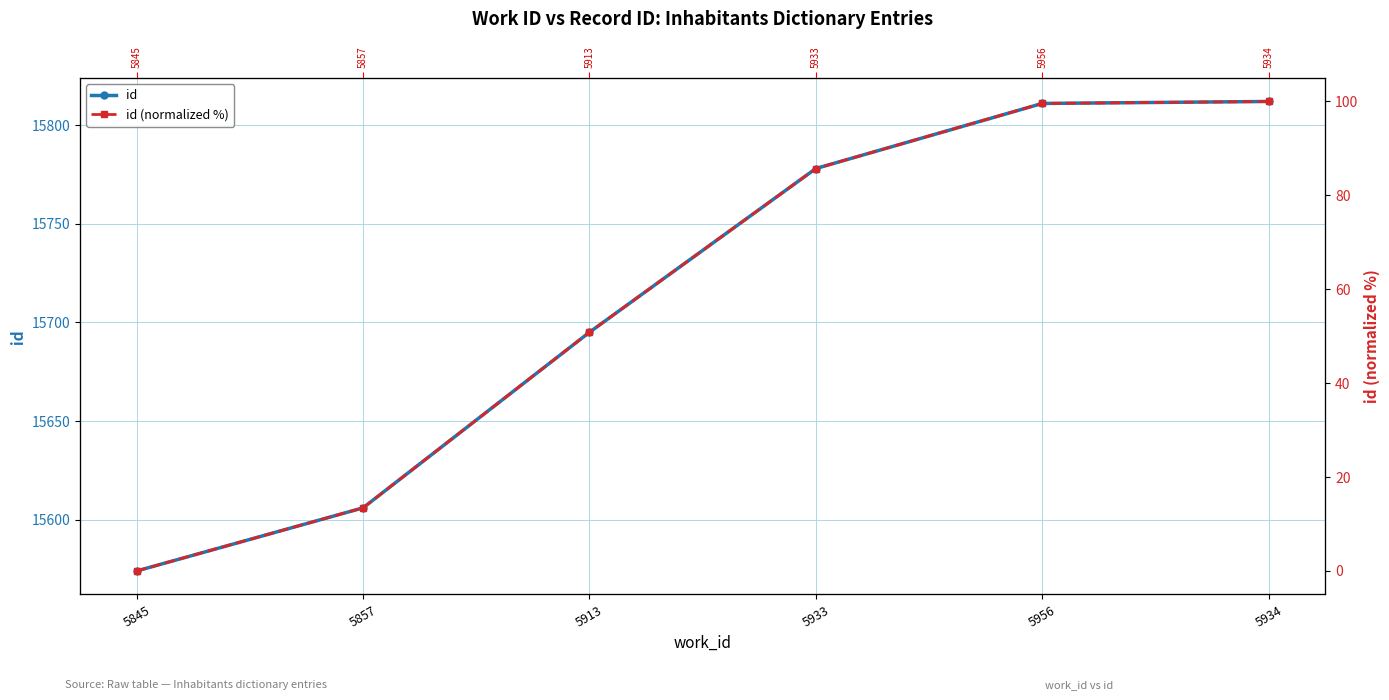

Is this an area chart (filled region under the line)?

No